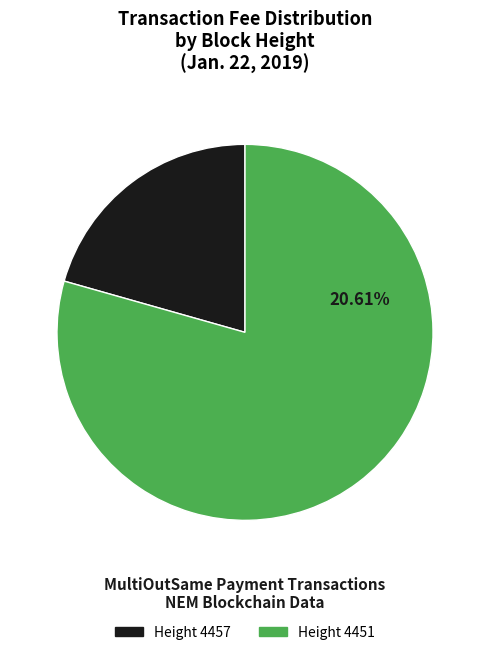

How many slices are in this pie chart?

2